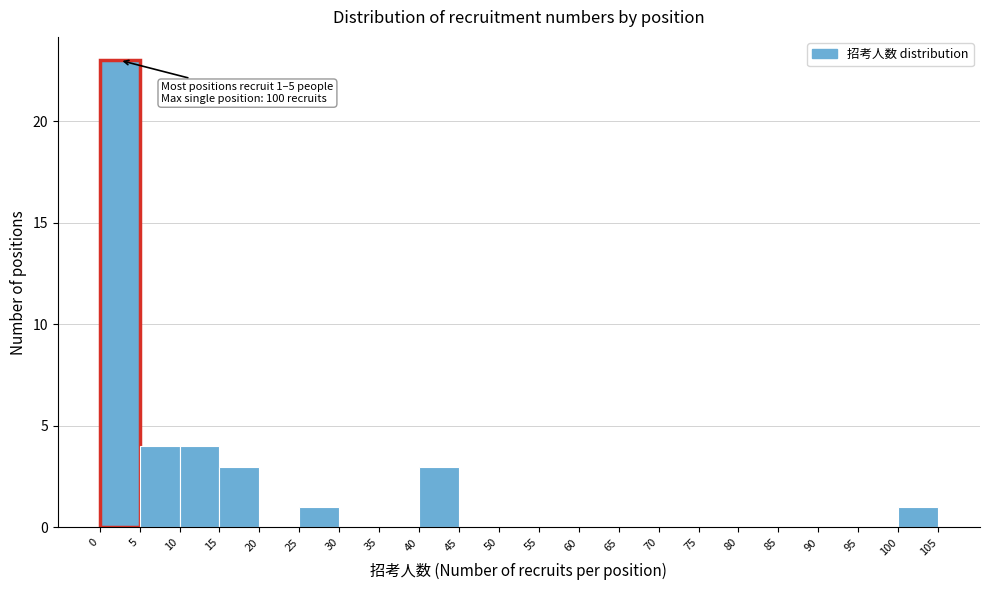

Which range on the x-axis has the tallest bar?

0 to 5